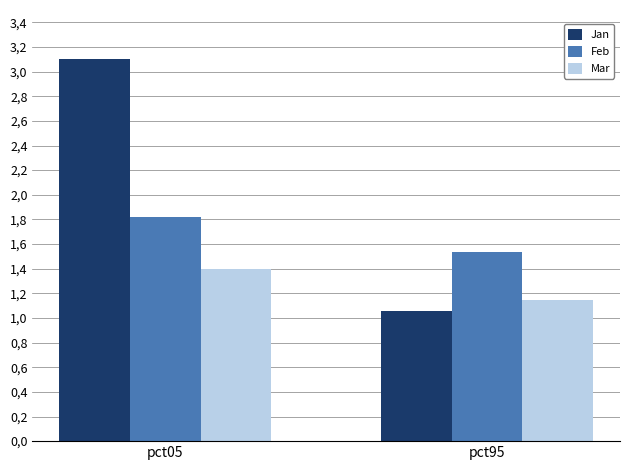

What is the sum of the Feb values at pct95 and pct05?

3.4